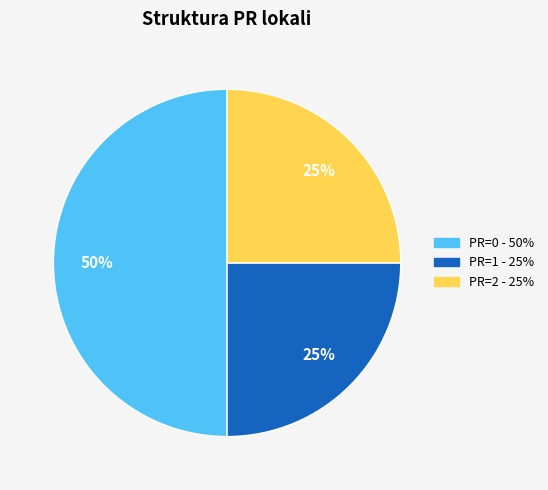

To the nearest percent, what is the difference between the largest and smallest slice percentages?

25%